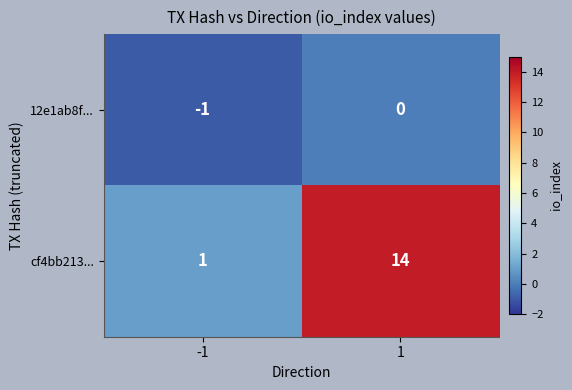

How many distinct data groups are displayed?

2